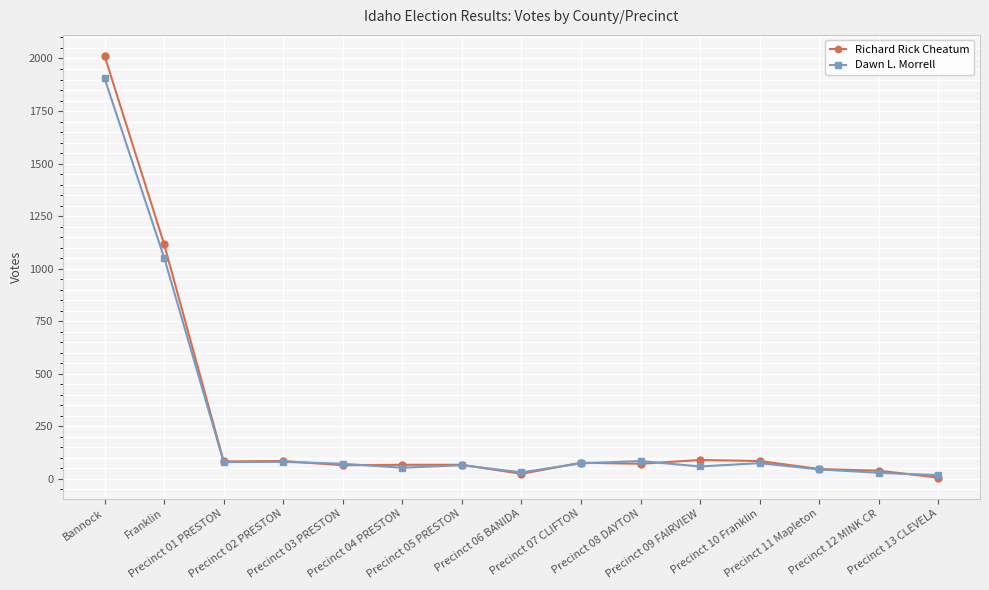

Does the chart have visible grid lines?

Yes